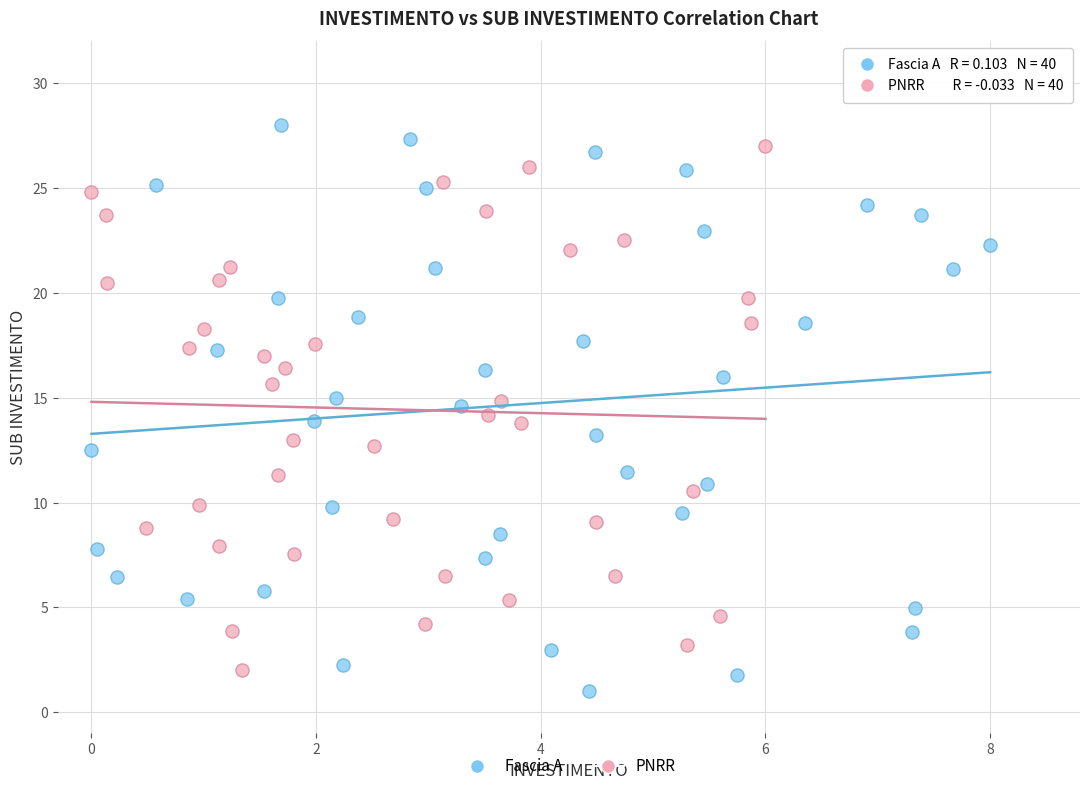

Which series has the widest spread of Y values?

Fascia A